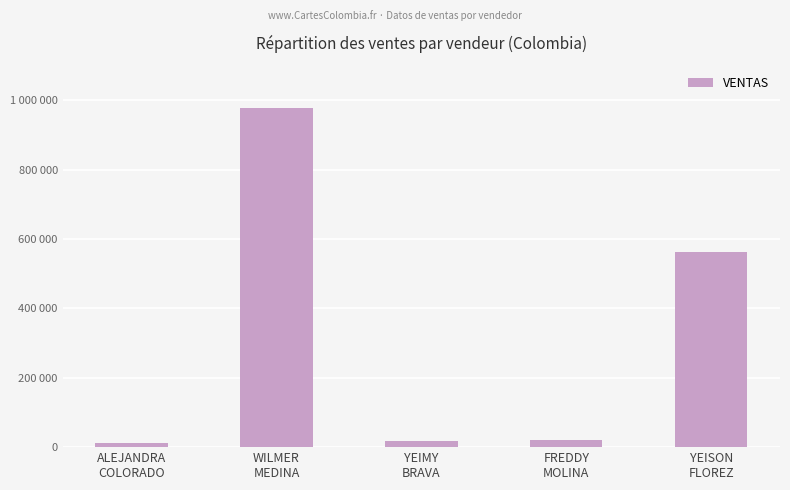

At which label is the value closest to 494538?

YEISON
FLOREZ